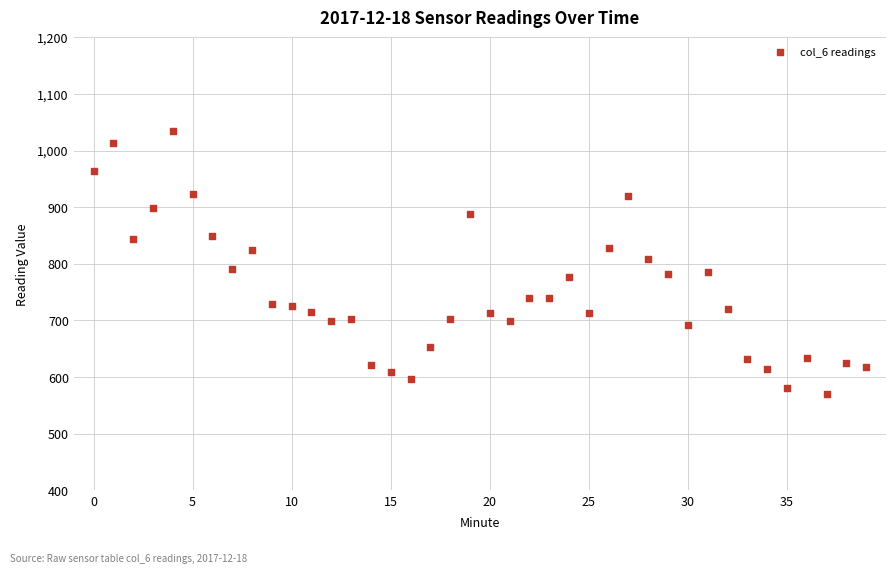

What is the range of Y values (max minus min)?

466.1